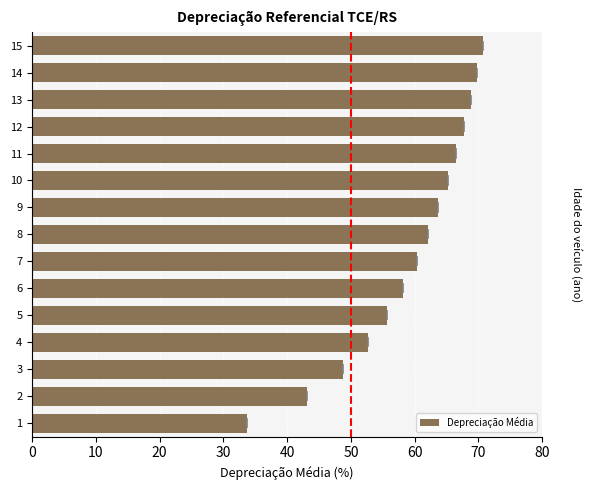

Reading bottom to top, extract all data points from this chart.

33.6	43.1	48.7	52.6	55.7	58.2	60.3	62.1	63.7	65.2	66.5	67.7	68.8	69.8	70.7